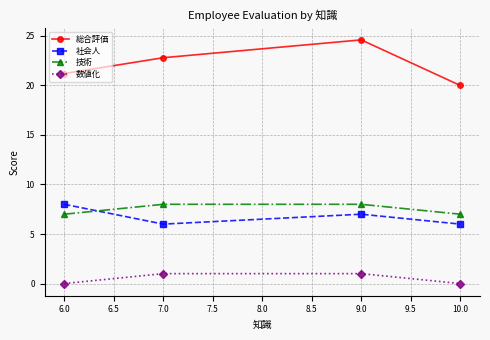

How many series are shown in this chart?

4